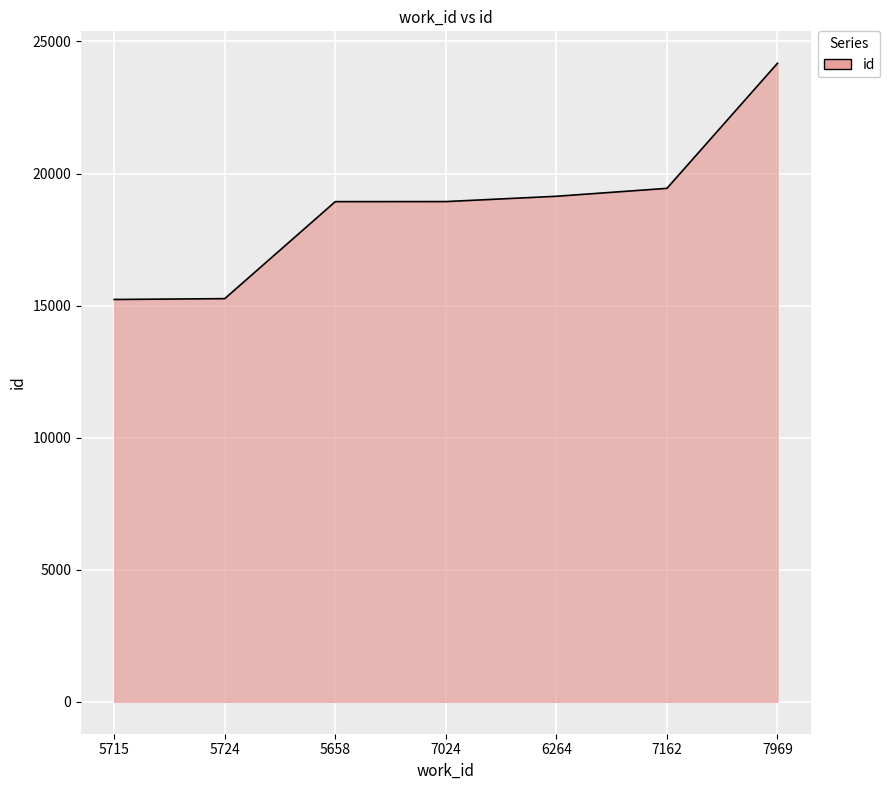

True or false: the data shows 24176 at 7969.

True